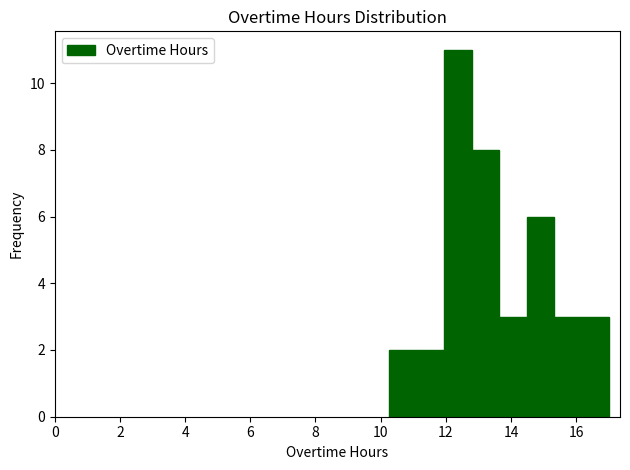

Reading left to right, list every bar in this chart as the range it spans on the x-axis followed by its height. Neither the bar edges nor the heights are printed on the chart, so give them approximately, as read against the axes.

10.2 to 11.2: 2
11.2 to 12.0: 2
12.0 to 12.8: 11
12.8 to 13.6: 8
13.6 to 14.4: 3
14.4 to 15.4: 6
15.4 to 16.2: 3
16.2 to 17.0: 3